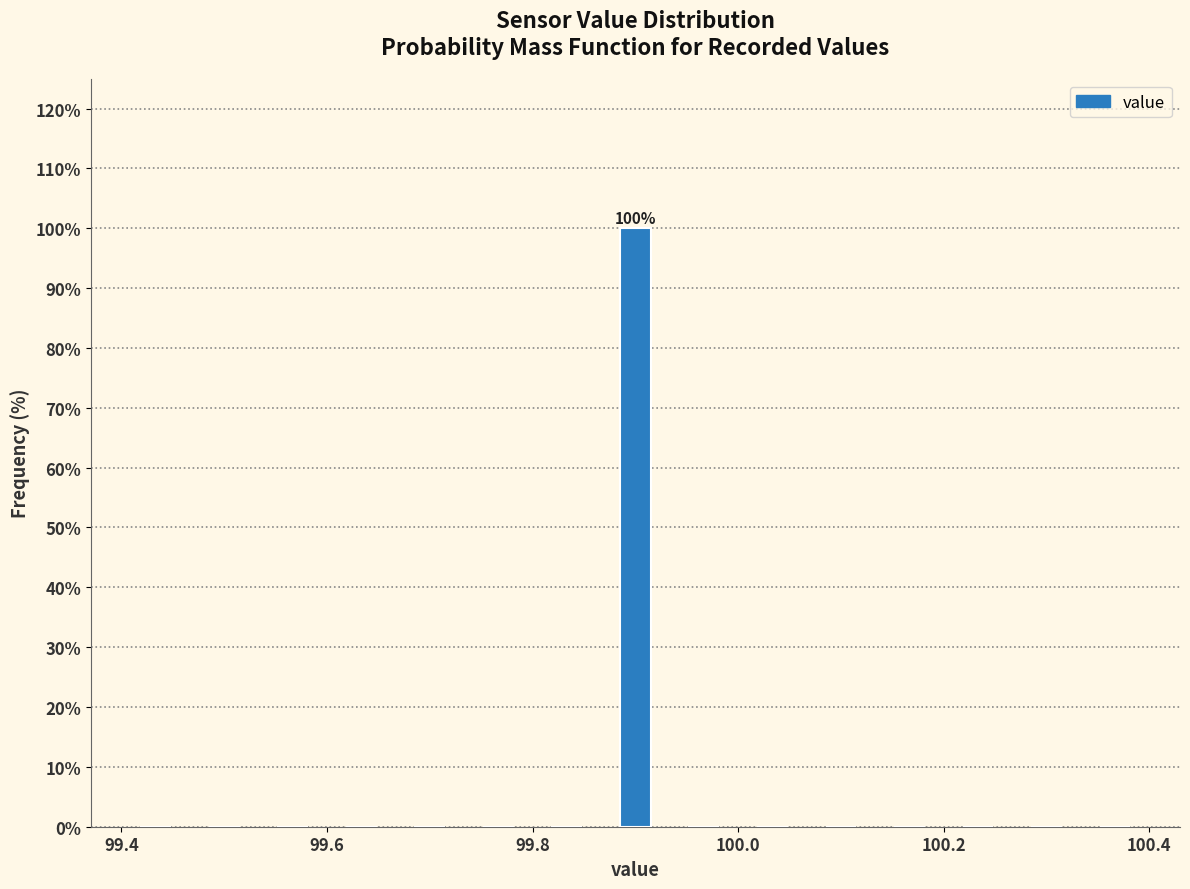

Around what value on the x-axis is the tallest bar? Give the approximate position of its centre, as read against the axis.

99.90